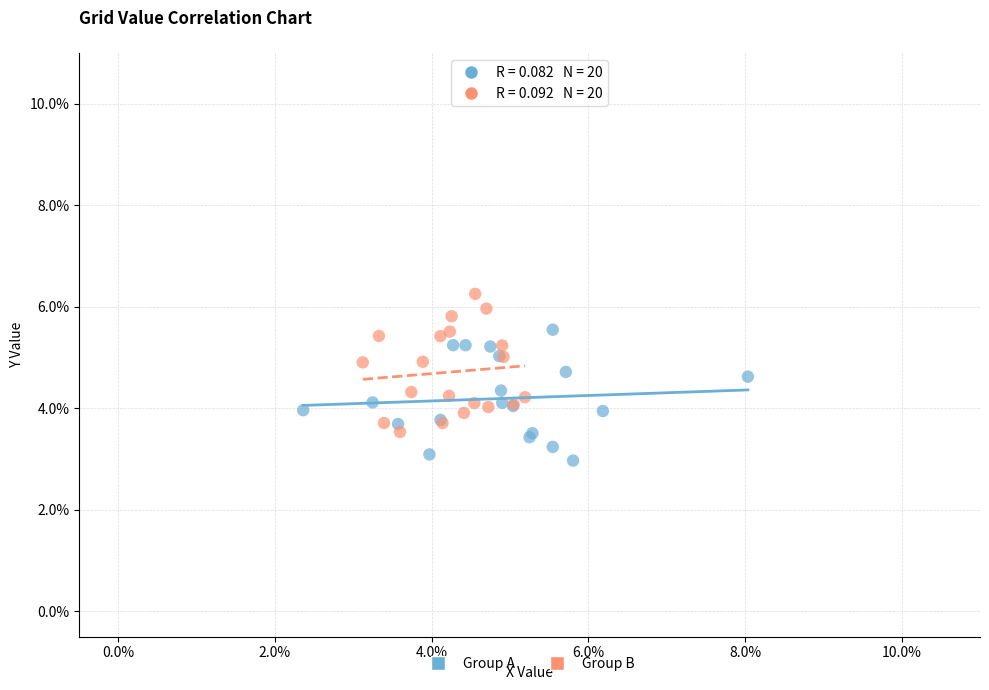

Which series contains the highest Y value?

Group B